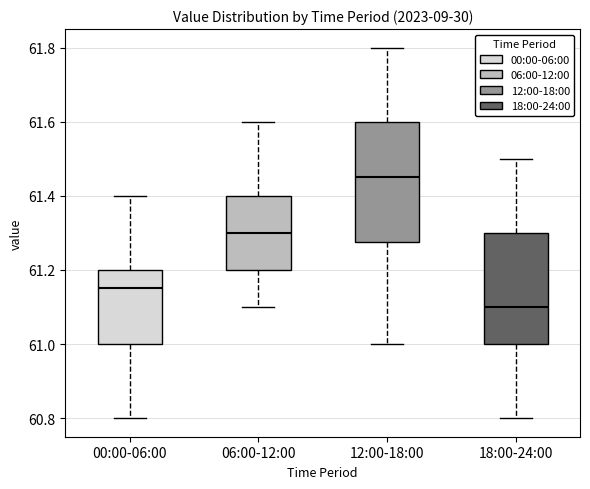

Where is the upper edge of the box for 18:00-24:00 on the y-axis? The values are not printed on the chart, so give them approximately, as read against the axis.

61.30